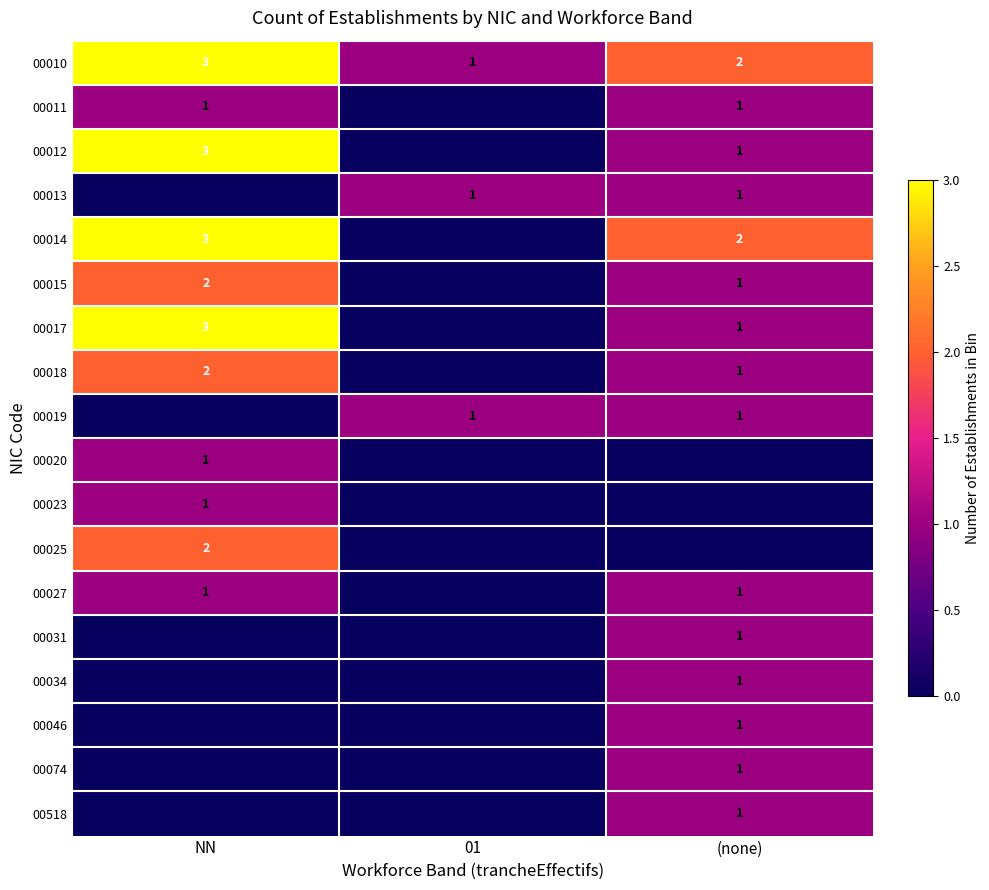

List the labels in order of 00010 value, largest first.

NN, (none), 01